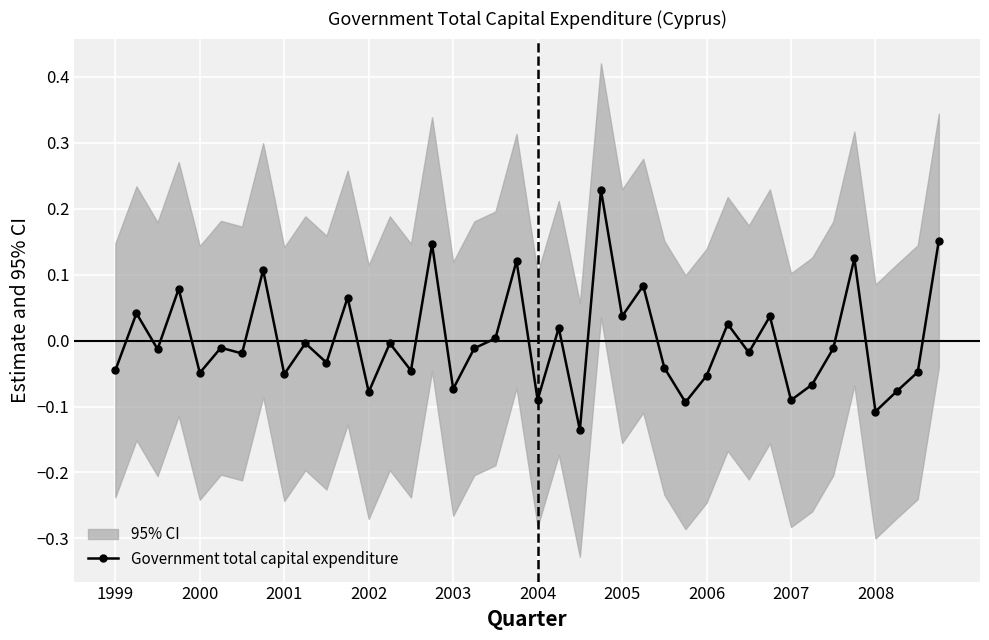

The value at 2000 is 0.1. True or false?

False